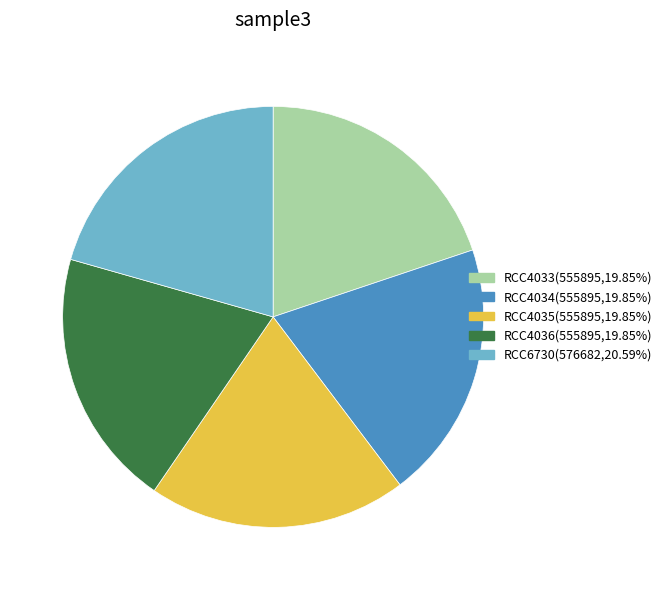

What is the largest slice in the pie chart?

RCC6730